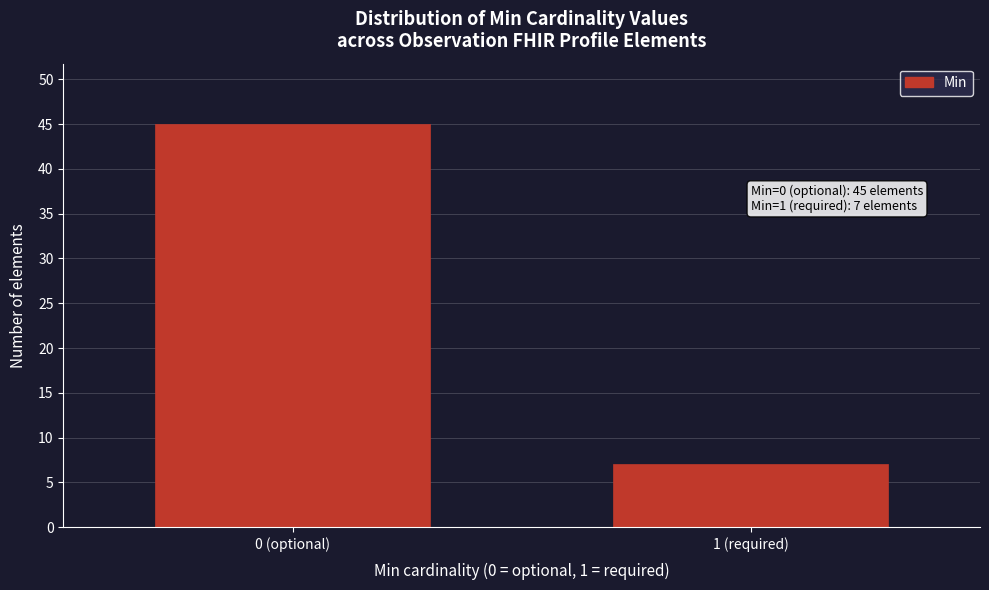

Reading right to left, extract all data points from this chart.

1 (required)=7	0 (optional)=45